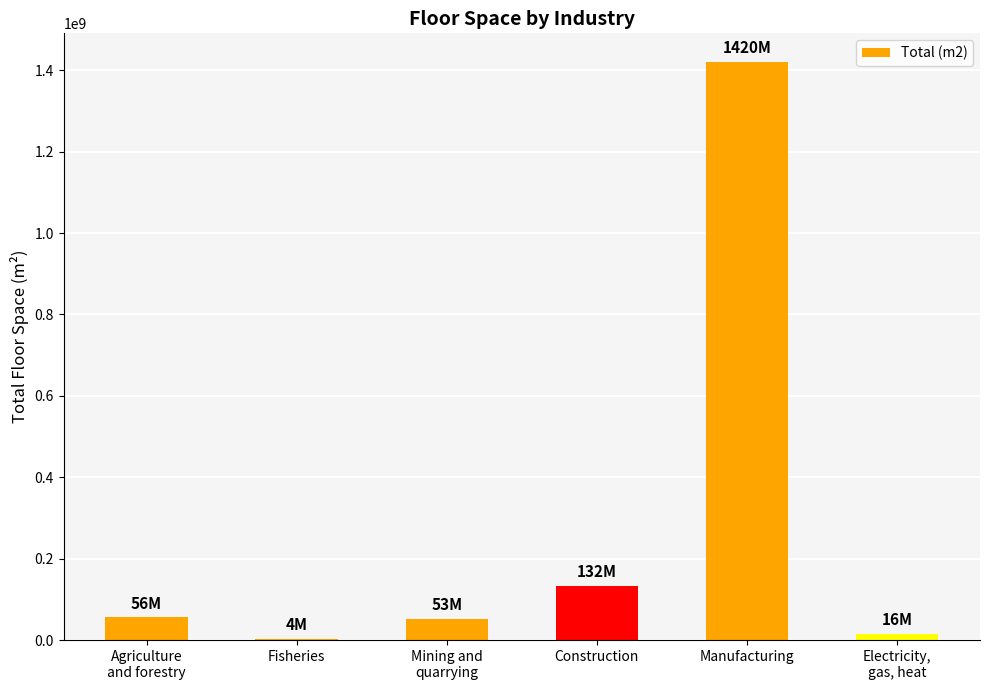

At which label is the value closest to 711783500?

Construction